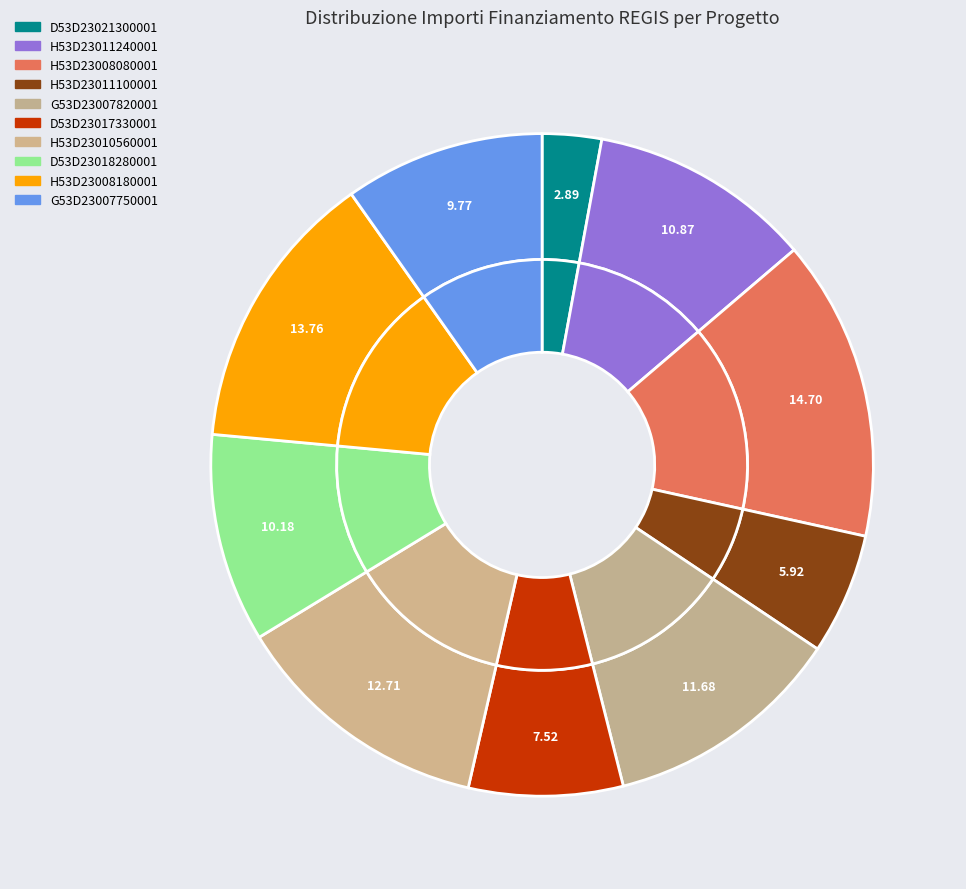

Is the sum of Fascia C - H53D23008080001 and Fascia C - G53D23007820001 greater than half?

No